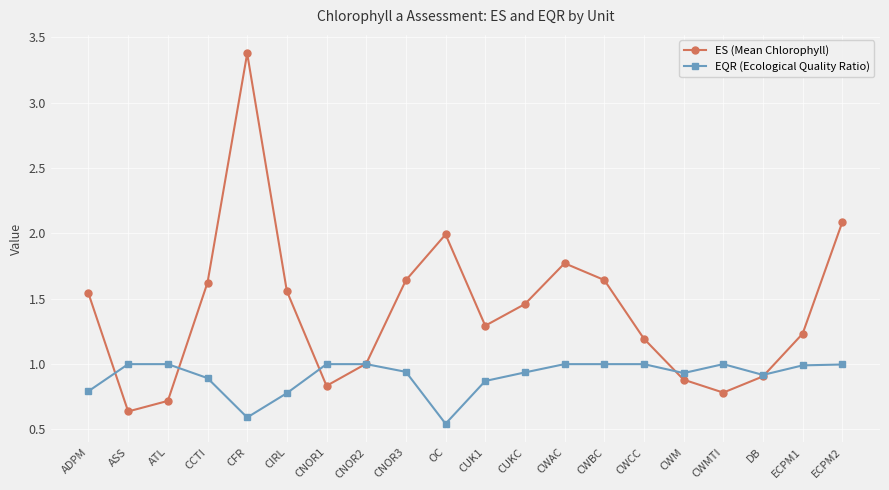

Is it true that ES (Mean Chlorophyll) equals 2.0 at CFR?

False